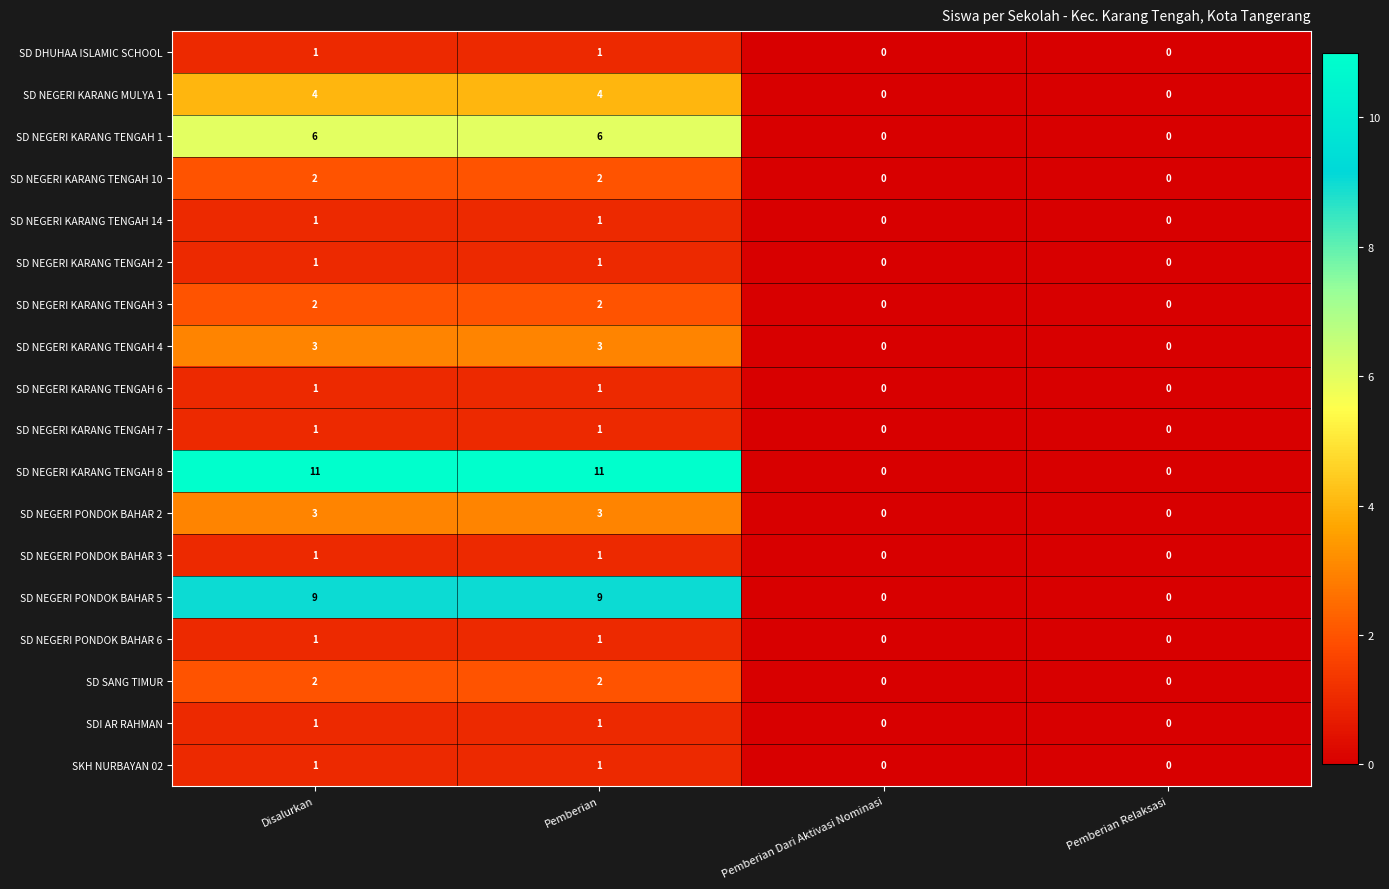

What is the difference between the highest and lowest values at Disalurkan?

10